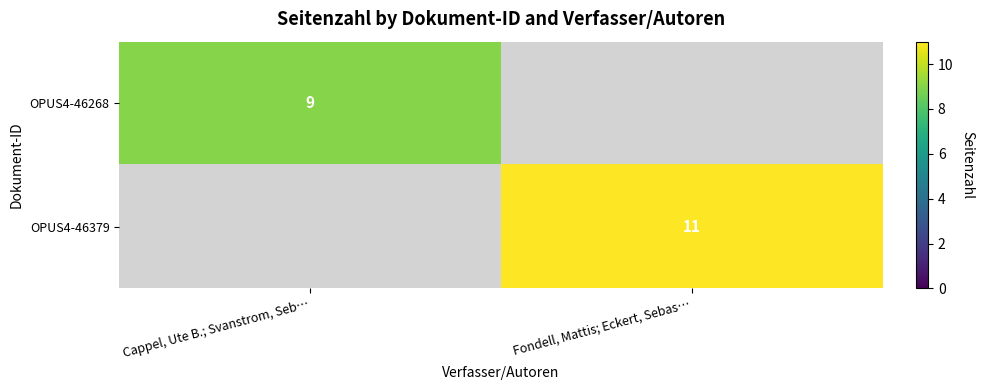

Is it true that OPUS4-46268 equals 9 at Cappel, Ute B.; Svanstrom, Seb…?

True